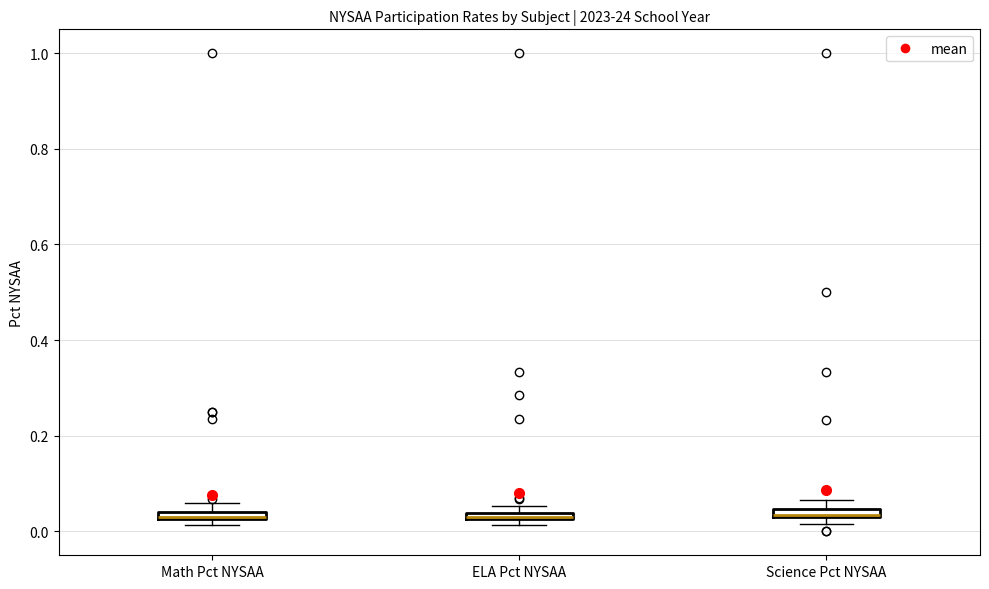

Where is the lower edge of the box for ELA Pct NYSAA on the y-axis? The values are not printed on the chart, so give them approximately, as read against the axis.

0.02